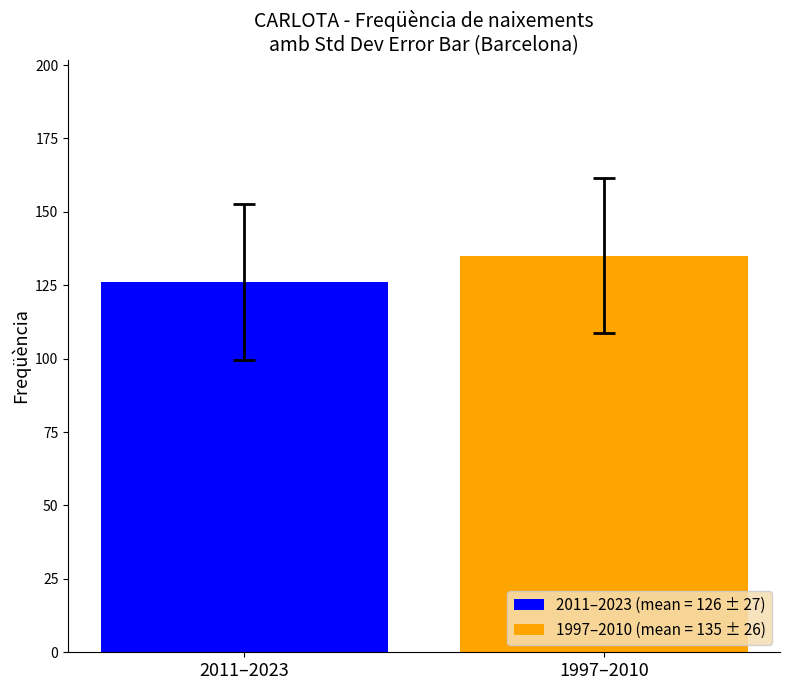

What is the minimum value shown in the chart?

126.1